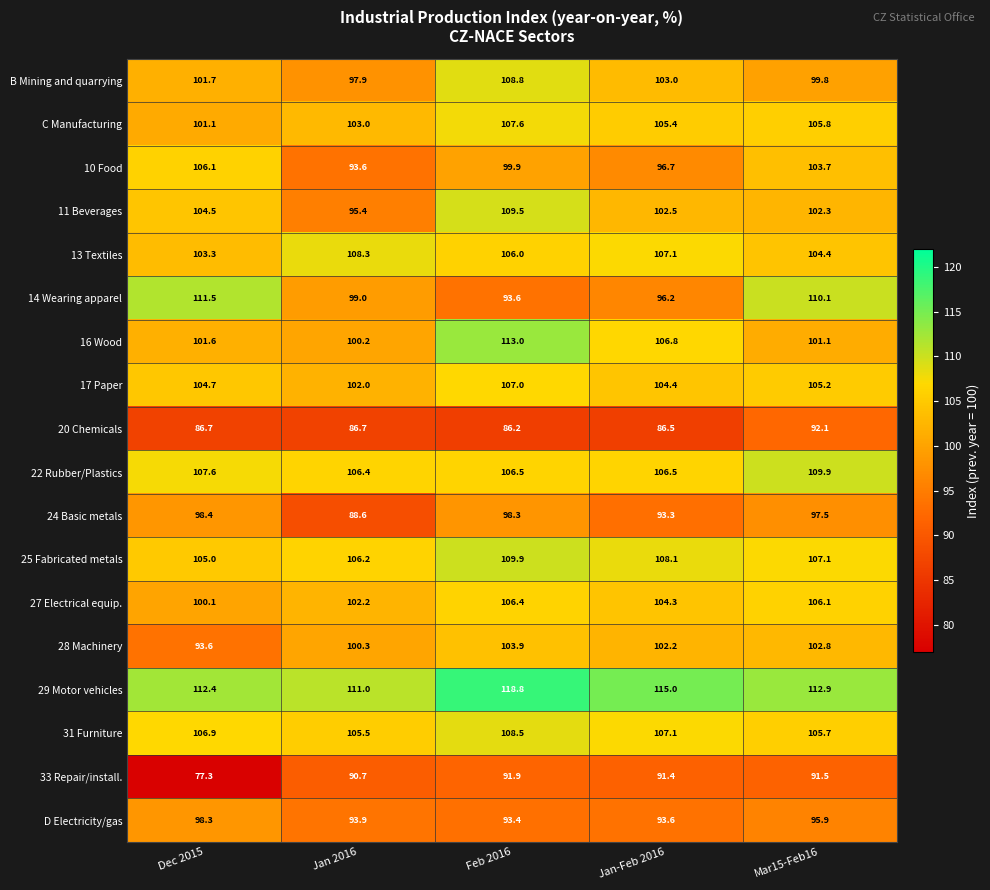

What is the difference between the maximum and minimum values in the 27 Electrical equip. series?

6.3